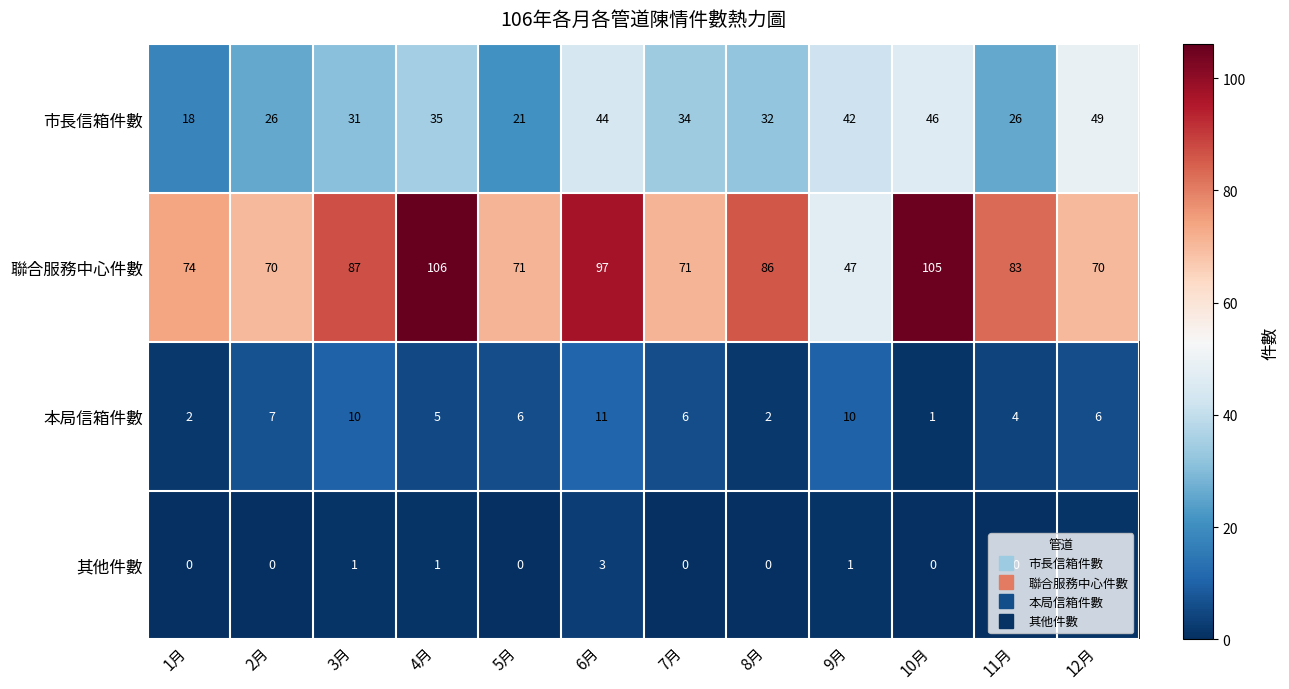

Which category has the lowest value in the 聯合服務中心件數 series?

9月